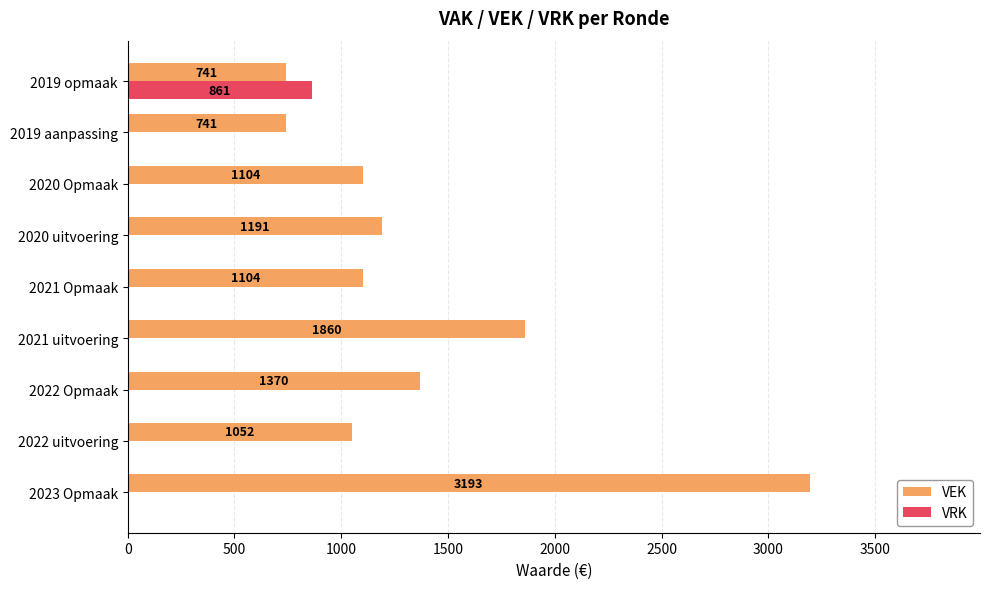

What are all the series names shown in the legend?

VEK, VRK